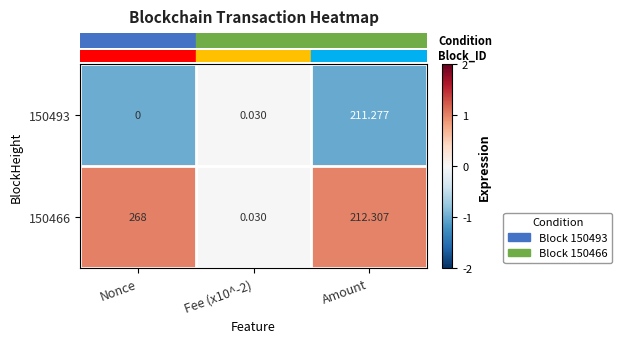

At which label does 150466 reach its peak?

Nonce